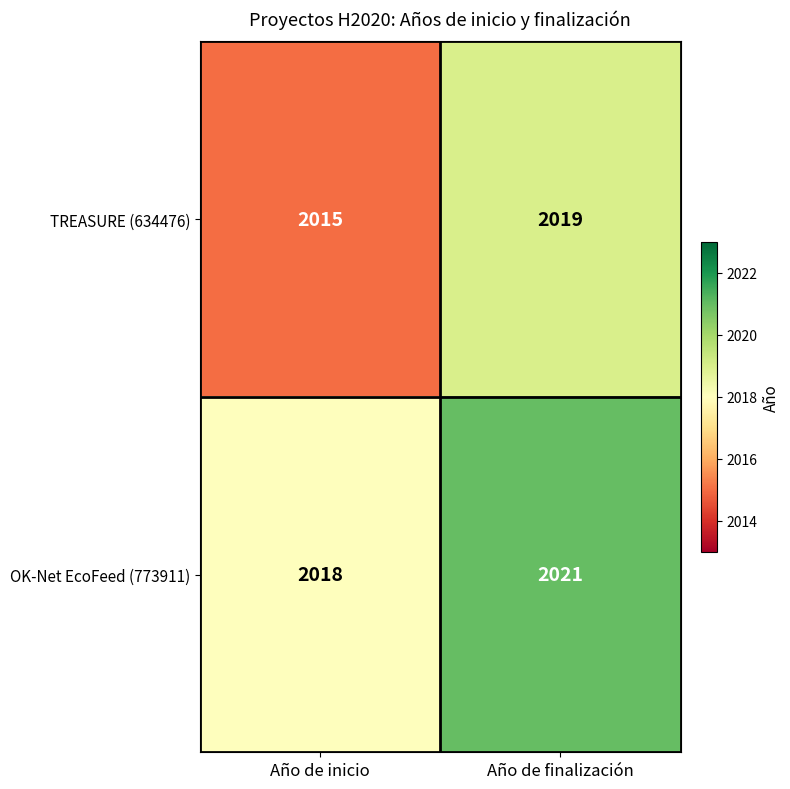

Is it true that OK-Net EcoFeed (773911) equals 2018 at Año de inicio?

True